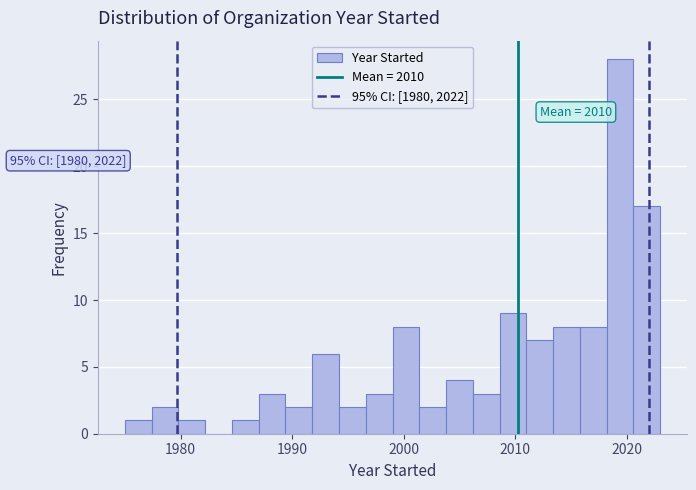

Read against the x-axis, roughly where is the centre of the tallest bar?

2019